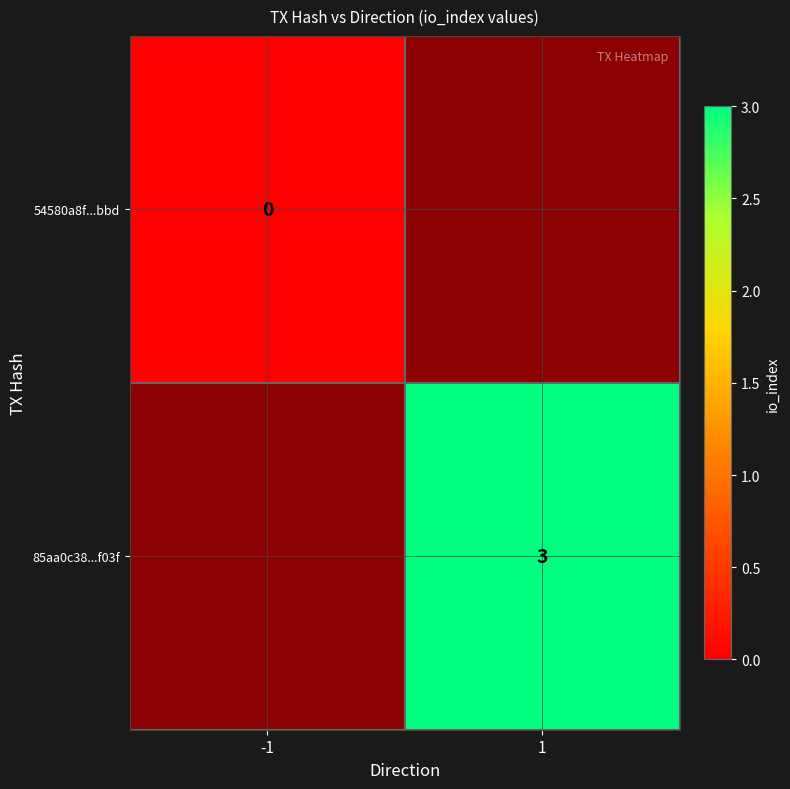

True or false: 85aa0c38...f03f has a value of 0.9 at 1.

False